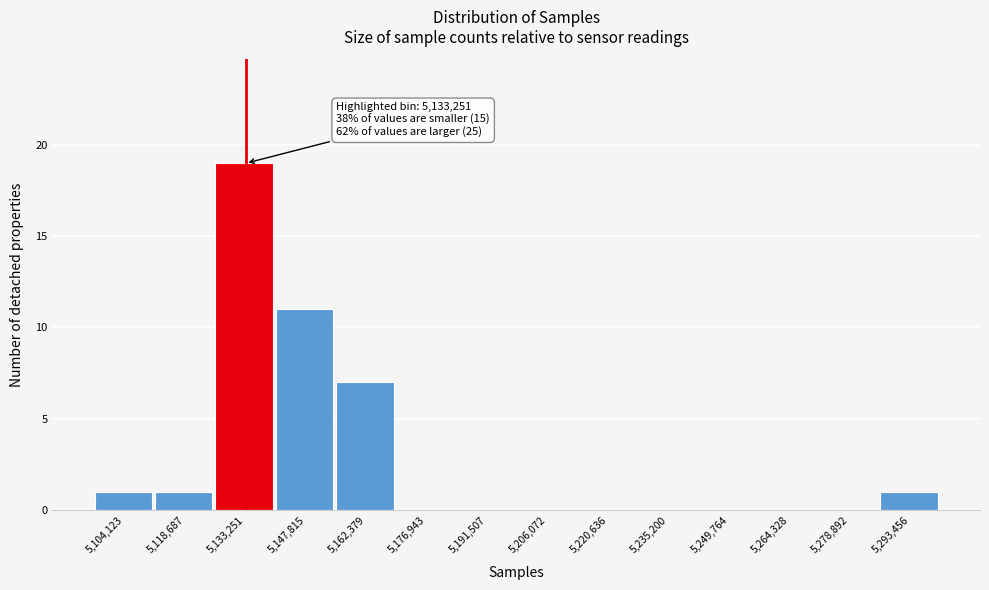

Which range on the x-axis has the tallest bar?

5126000 to 5140000